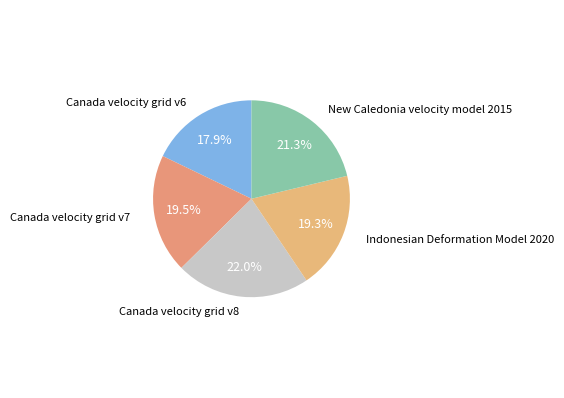

Count the number of slices in the pie.

5